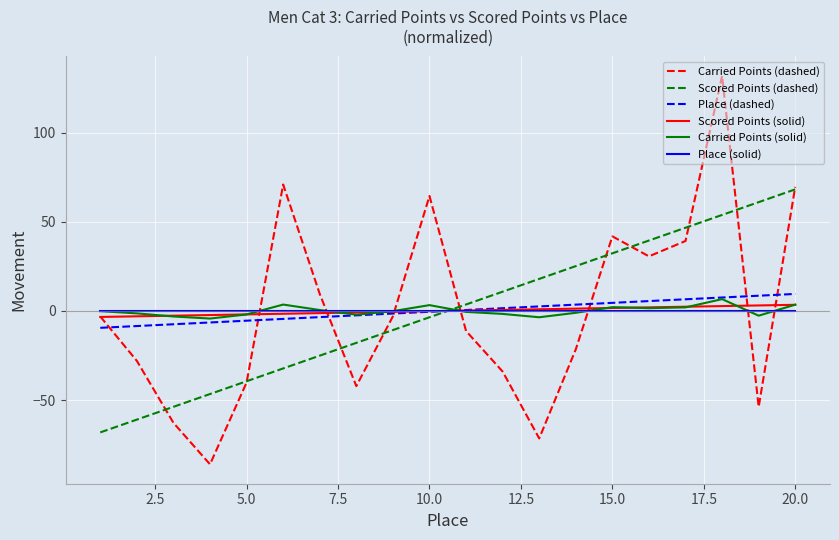

What is the maximum value for Scored Points (dashed)?

68.1